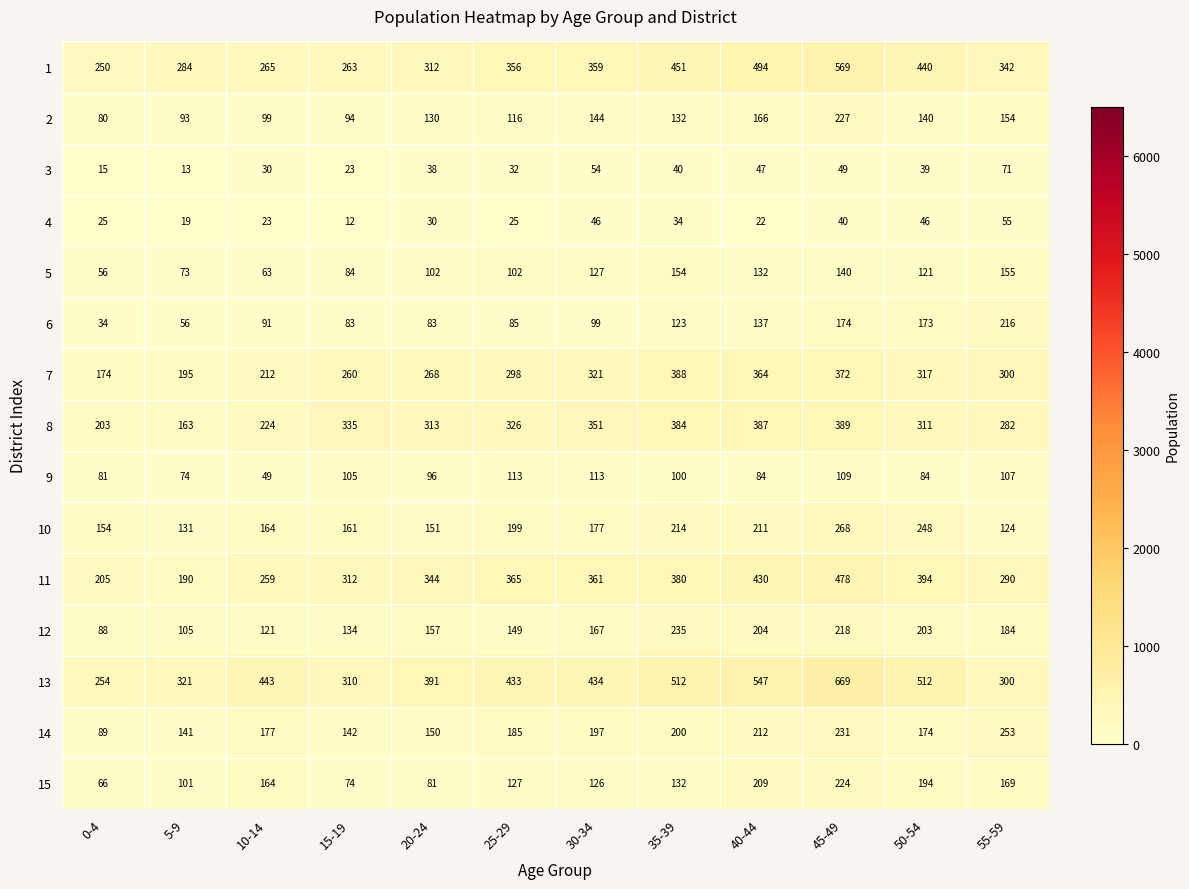

What value does the 13 series have at 50-54, to the nearest 10?

510